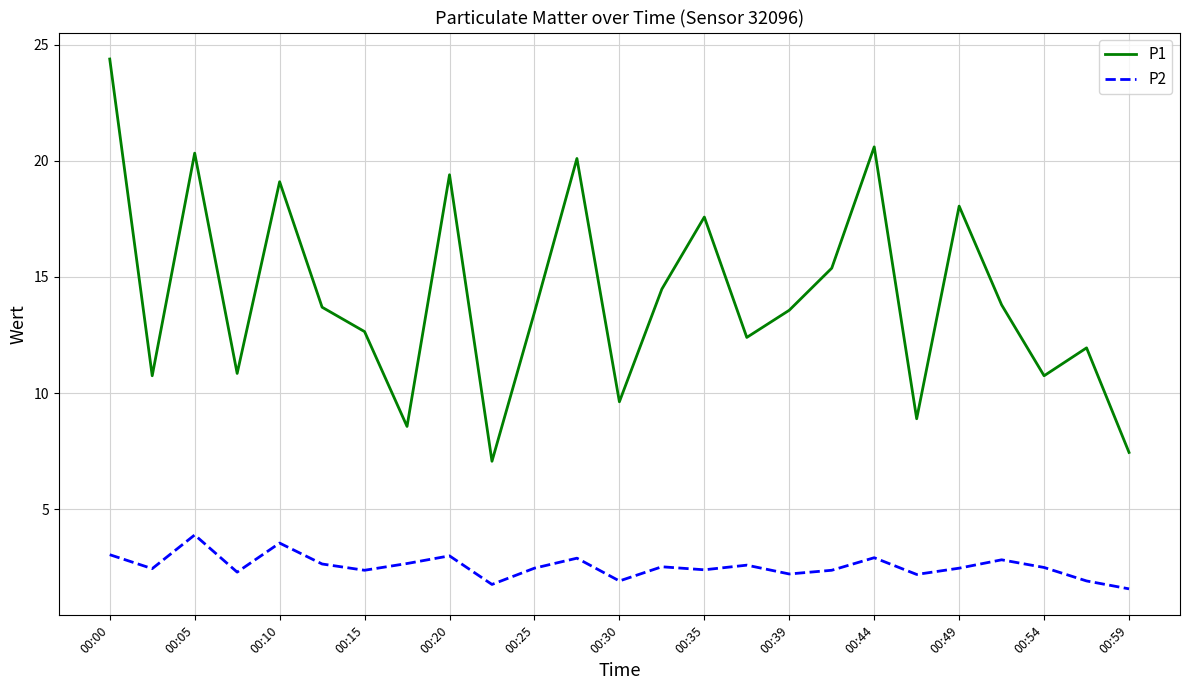

True or false: P1 and P2 cross at least once.

False